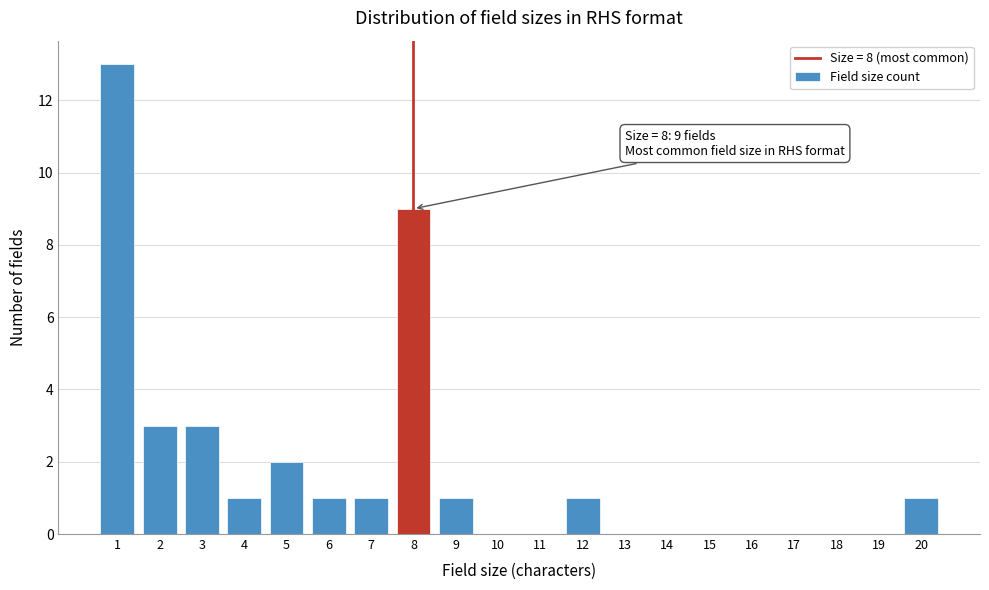

Which range on the x-axis has the tallest bar?

0.5 to 1.5